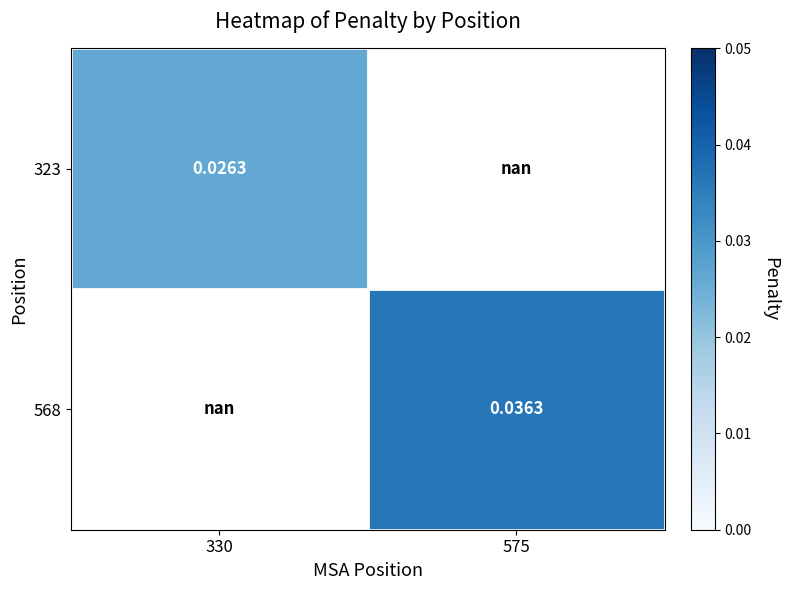

At how many categories does at least one series exceed 0?

2